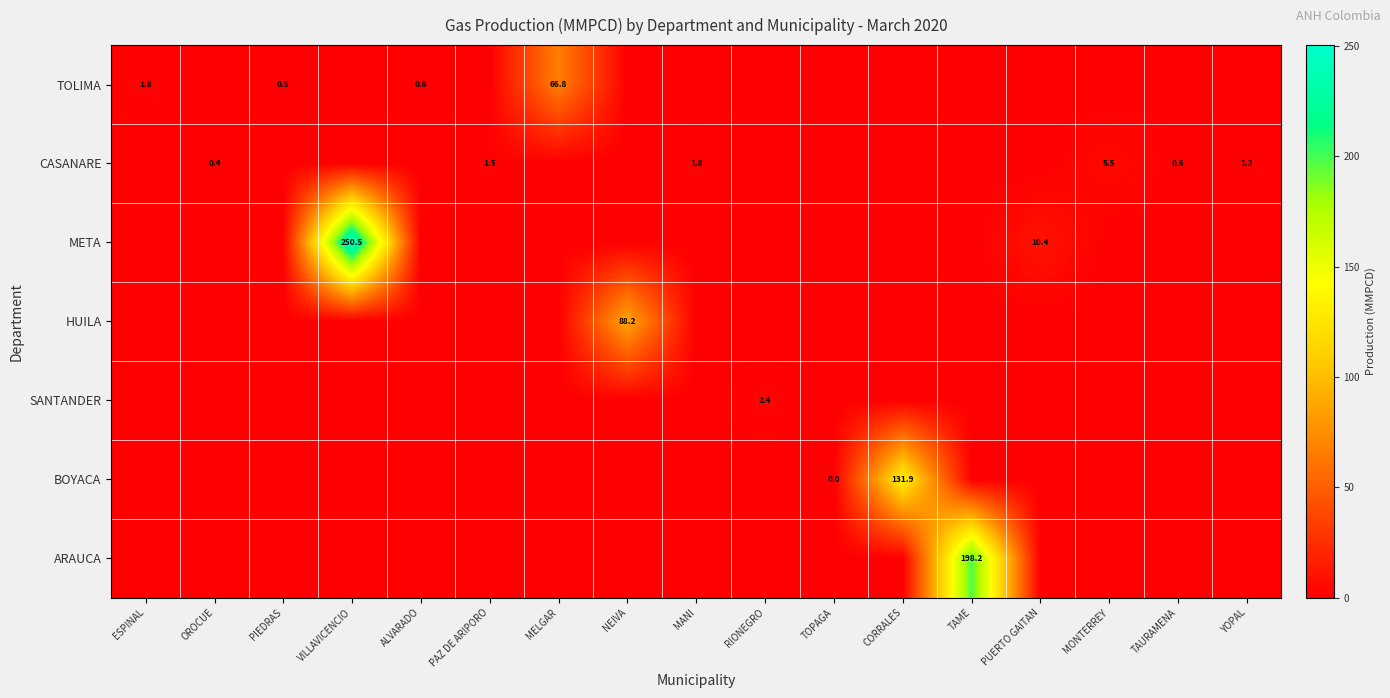

True or false: ARAUCA has a value of 198.2 at TAME.

True